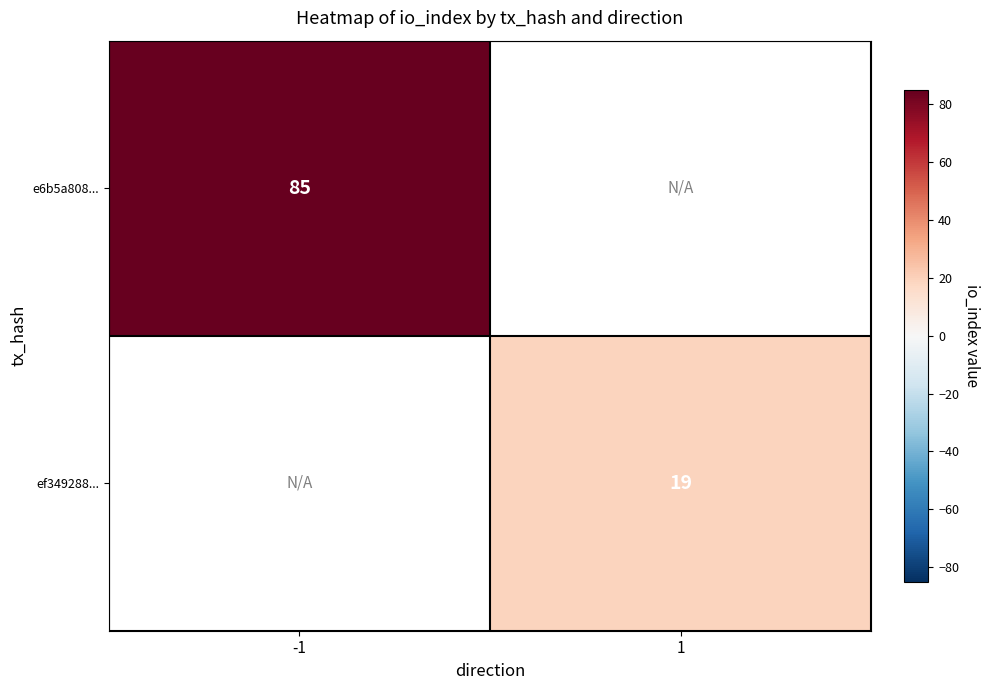

How many categories are shown in the chart?

2